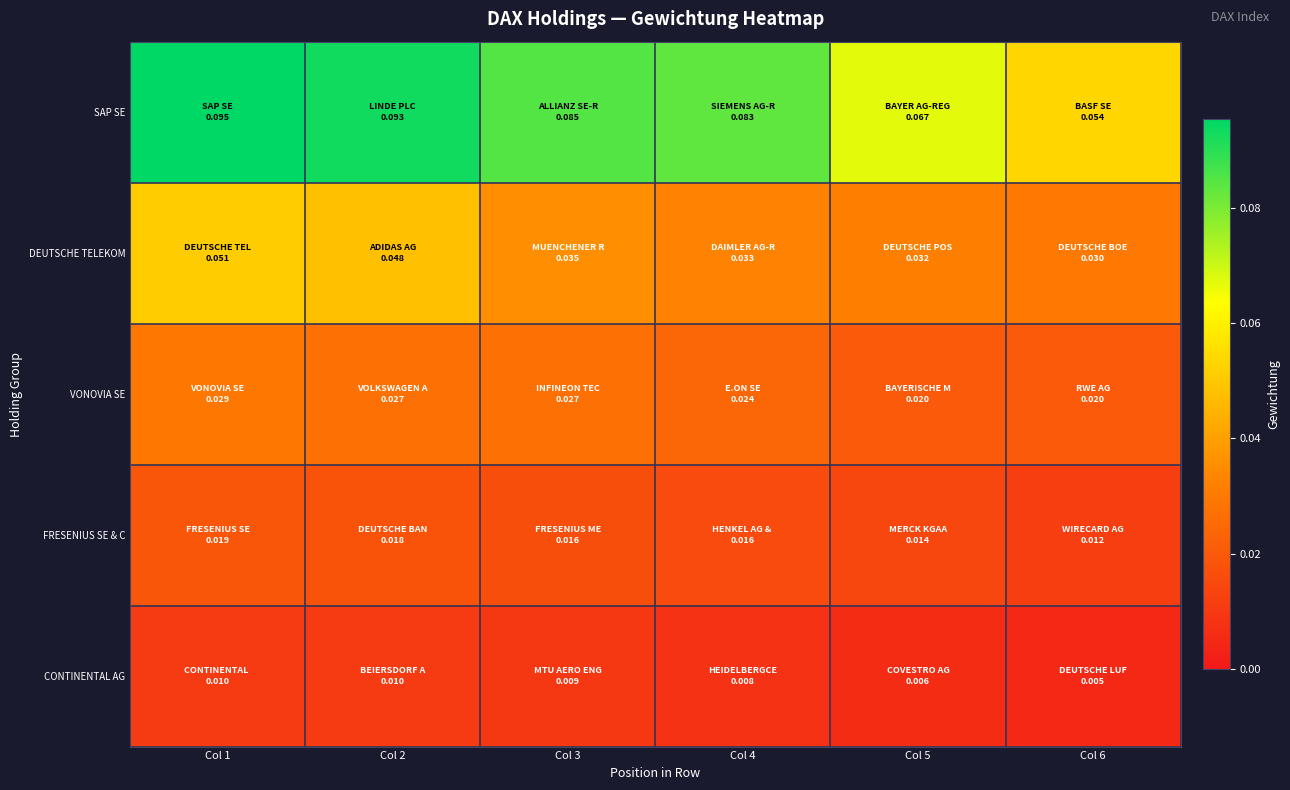

What is the total value across all series at Col 6?

0.1